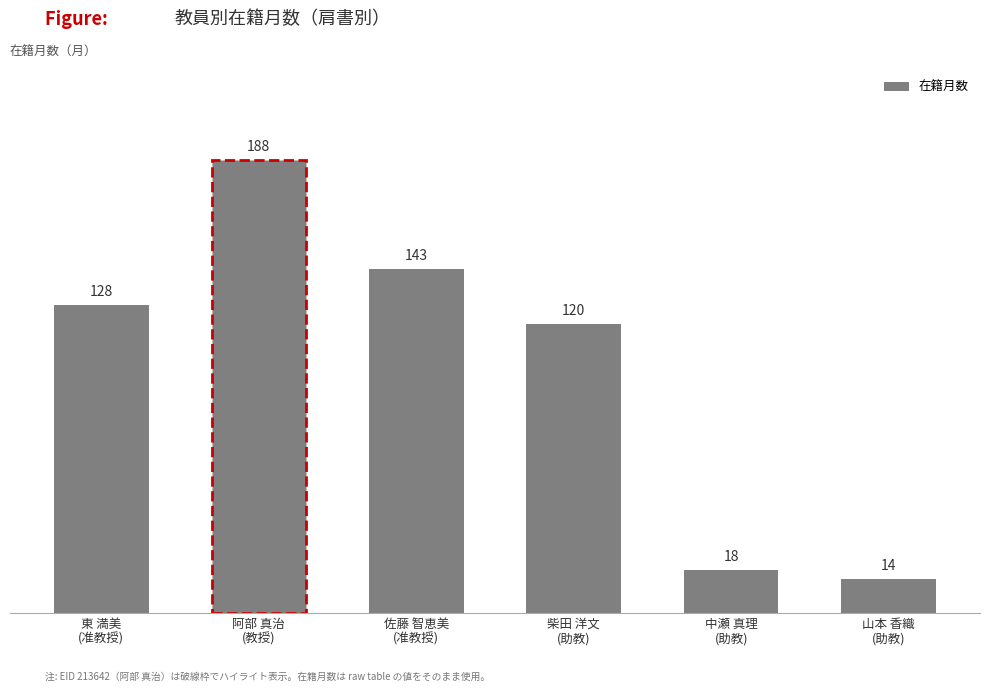

How many bars are there in total?

6